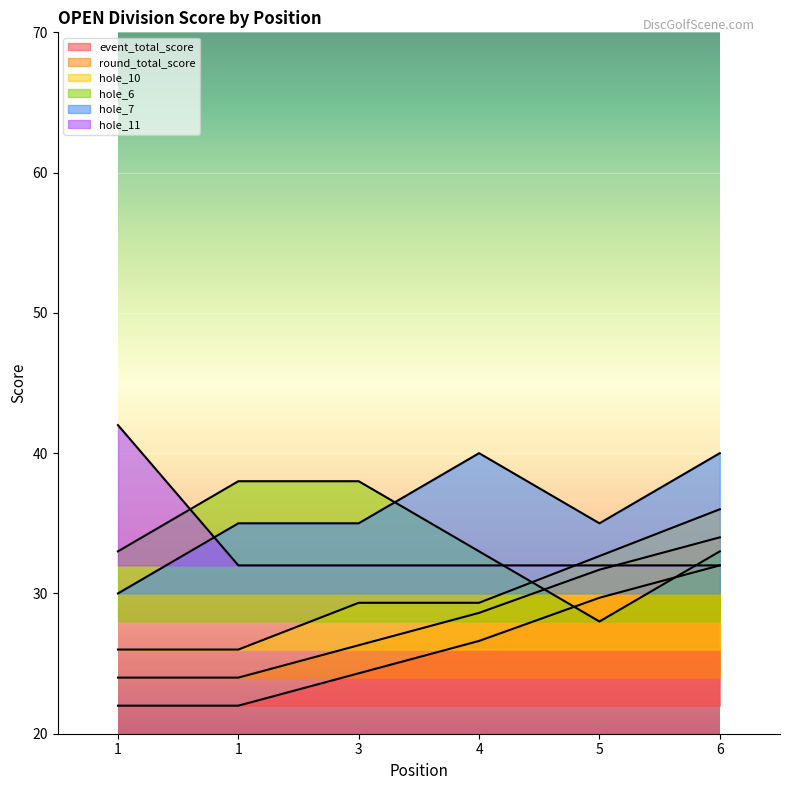

Is it true that event_total_score equals 30.6 at 1?

False